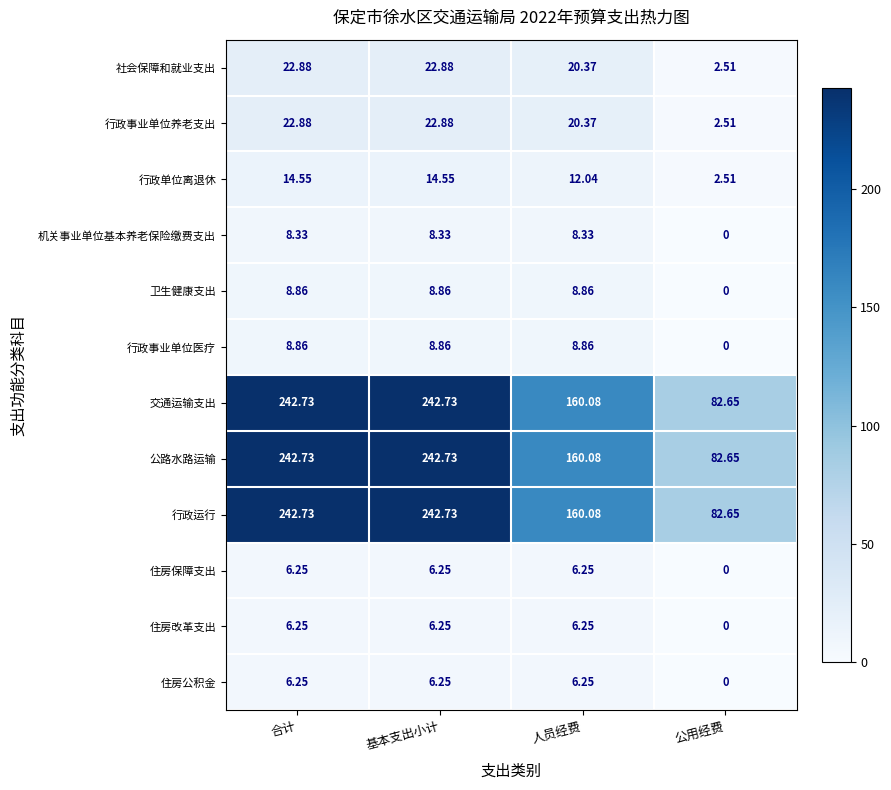

What is the total value across all series at 人员经费?

577.8